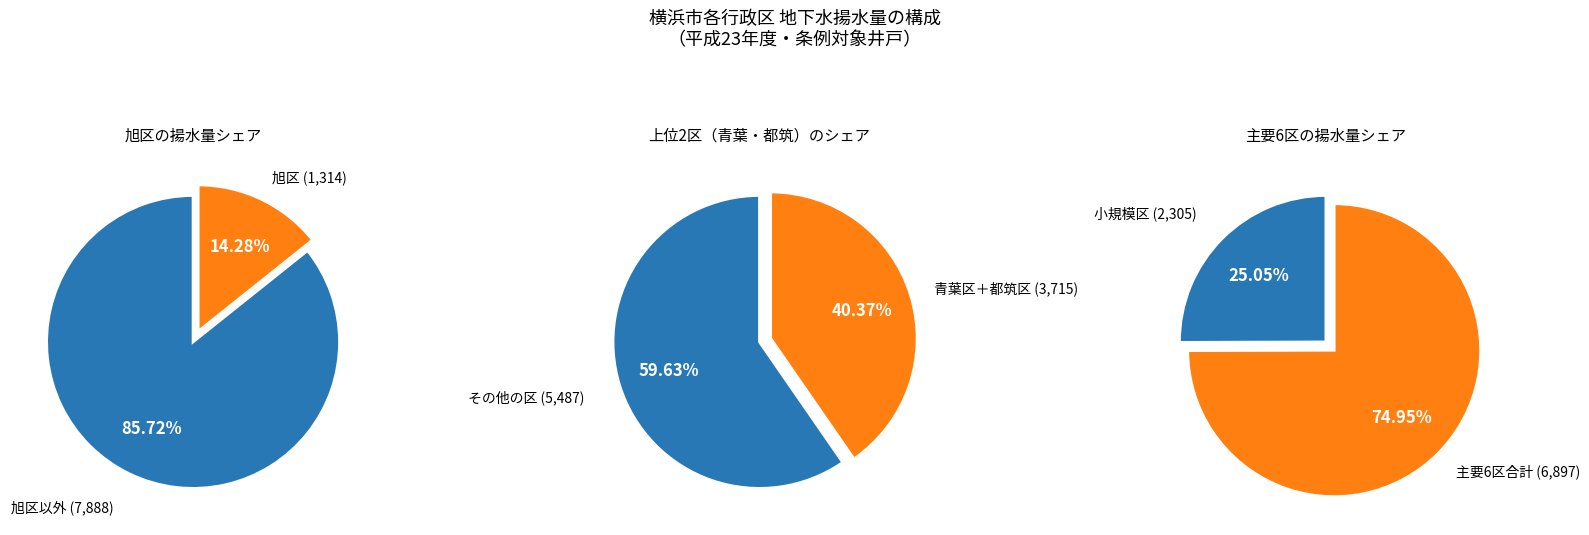

The 磯子区 slice represents 18% of the pie. True or false?

False